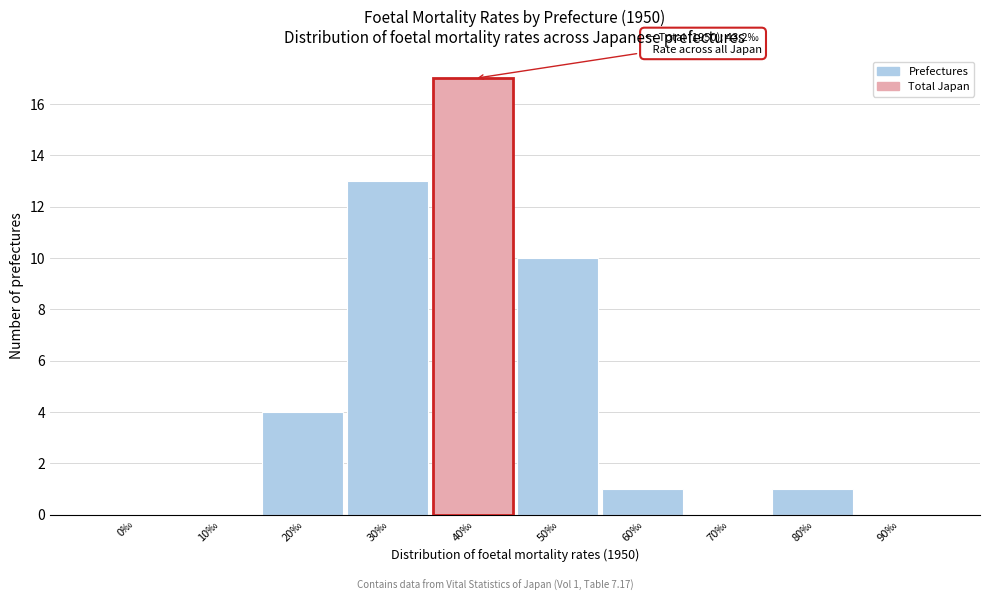

Reading right to left, extract all data points from this chart.

90‰=0	80‰=1	70‰=0	60‰=1	50‰=10	40‰=17	30‰=13	20‰=4	10‰=0	0‰=0